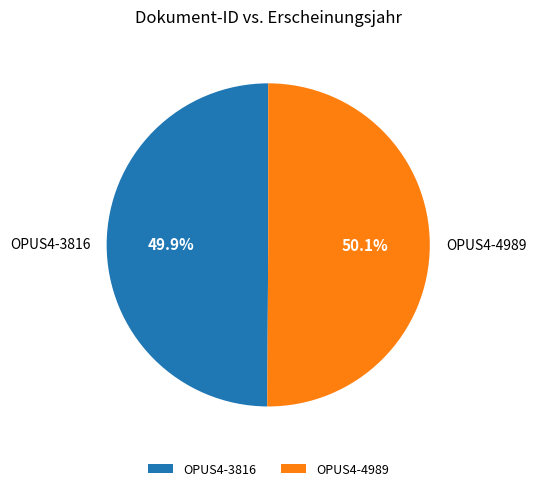

To the nearest percent, what percentage of the pie is OPUS4-3816?

50%